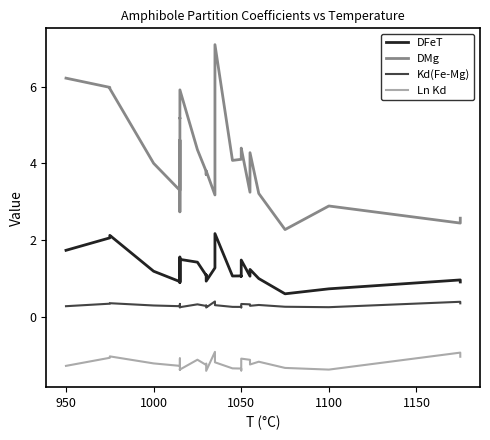

How many values in the DFeT series are below 1?

7